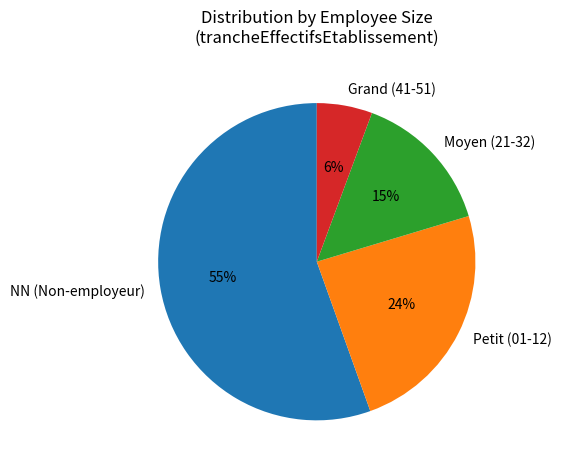

Rank the categories by value from lowest to highest.

Grand (41-51), Moyen (21-32), Petit (01-12), NN (Non-employeur)